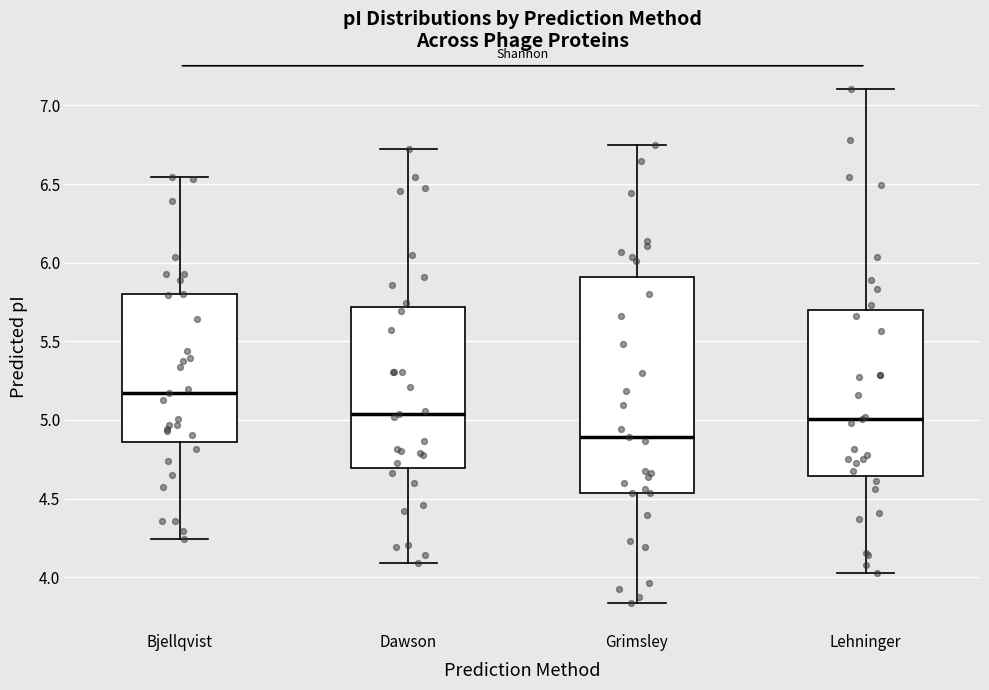

Reading left to right, read every box against the y-axis: the position of its median line, the range the box covers, and the ends of its whiskers. The values are not printed on the chart, so give them approximately, as read against the axis.

Bjellqvist: median 5.15, box 4.85 to 5.80, whiskers 4.25 to 6.55
Dawson: median 5.05, box 4.70 to 5.70, whiskers 4.10 to 6.70
Grimsley: median 4.90, box 4.55 to 5.90, whiskers 3.85 to 6.75
Lehninger: median 5.00, box 4.65 to 5.70, whiskers 4.00 to 7.10